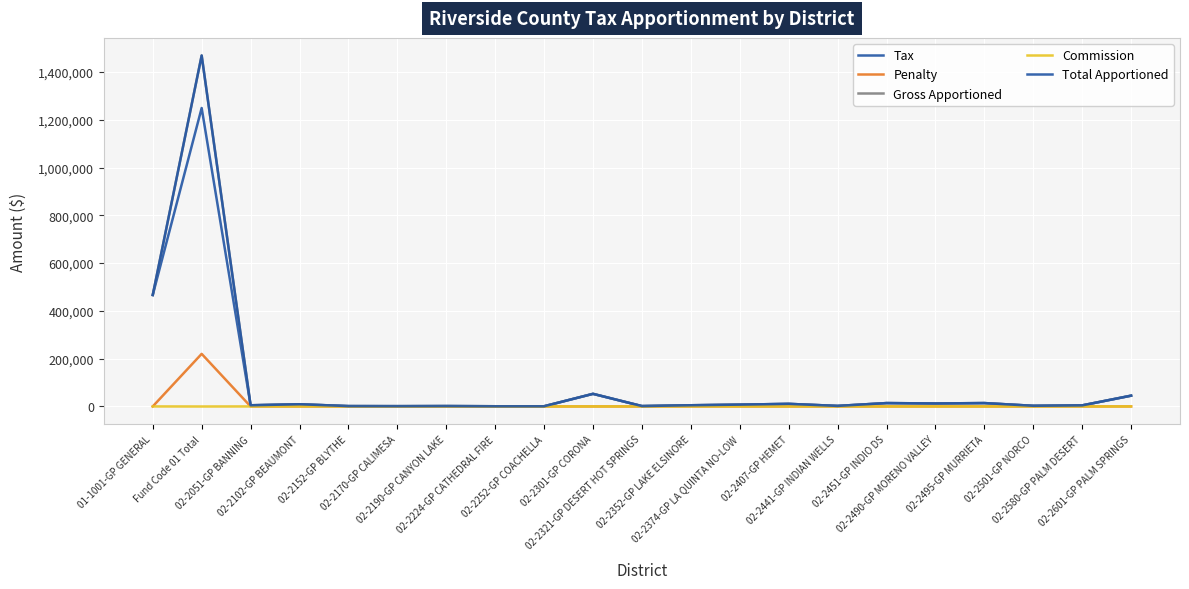

At which category is the sum across all series the highest?

Fund Code 01 Total